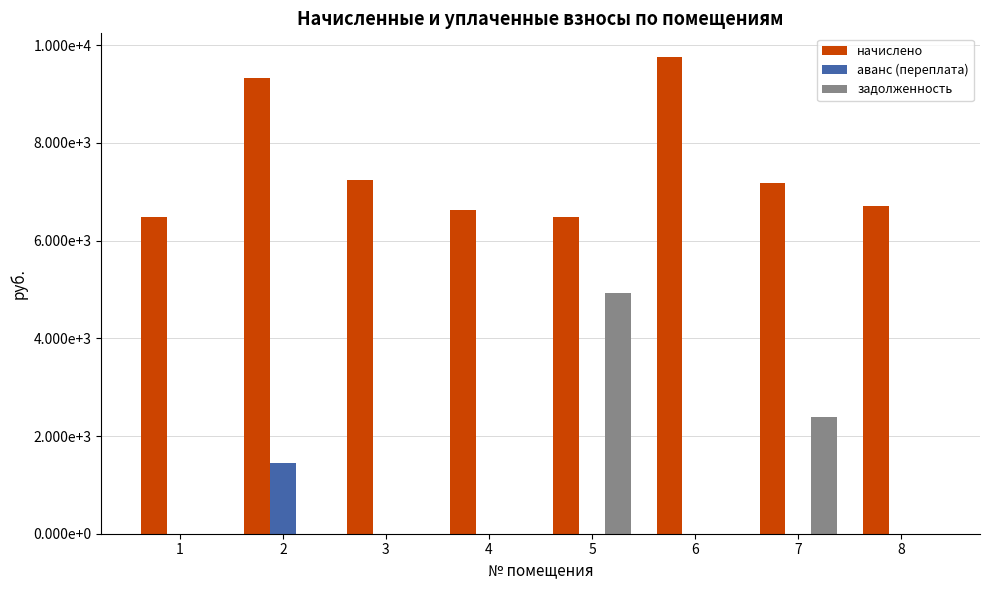

Which has a higher value, 8 or 7?

7